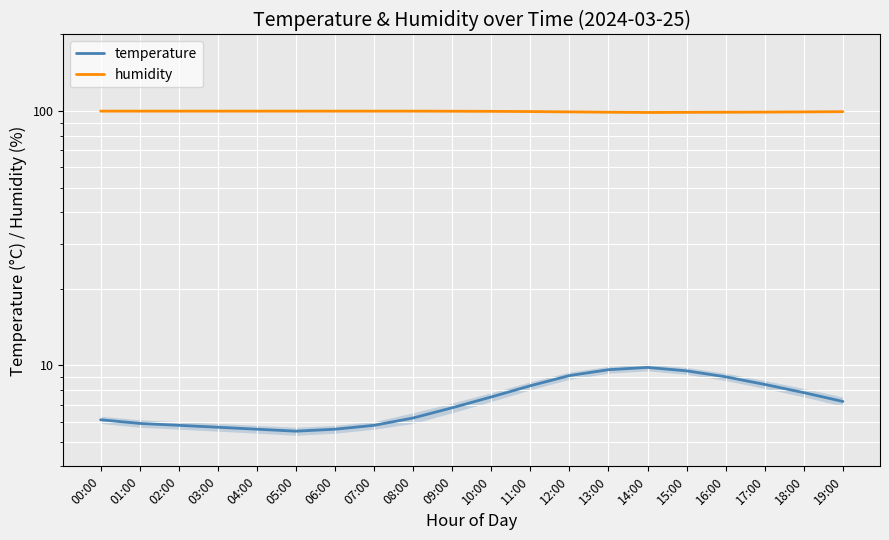

Rank the series by their average value, from highest to lowest.

humidity, temperature